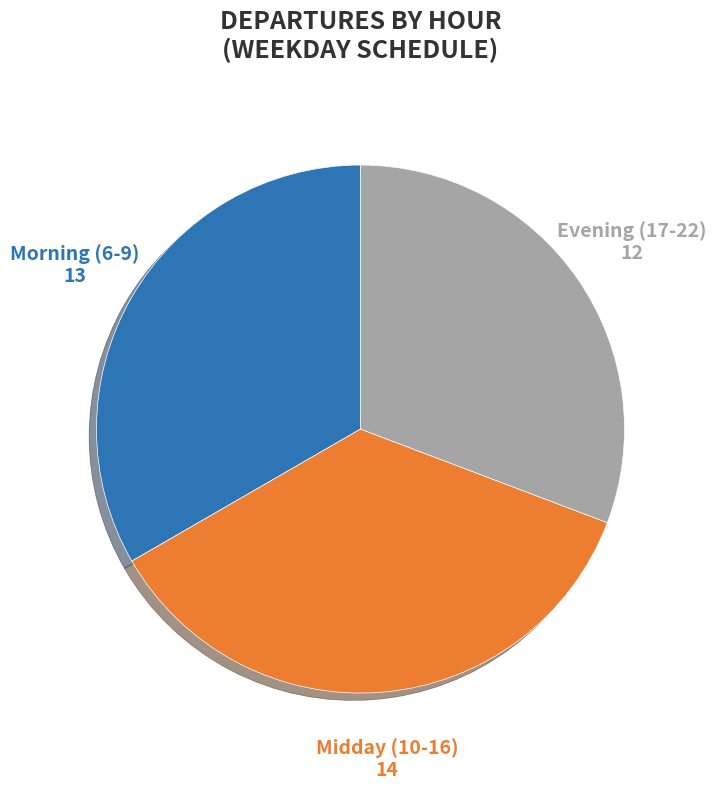

To the nearest percent, what is the difference between the largest and smallest slice percentages?

5%